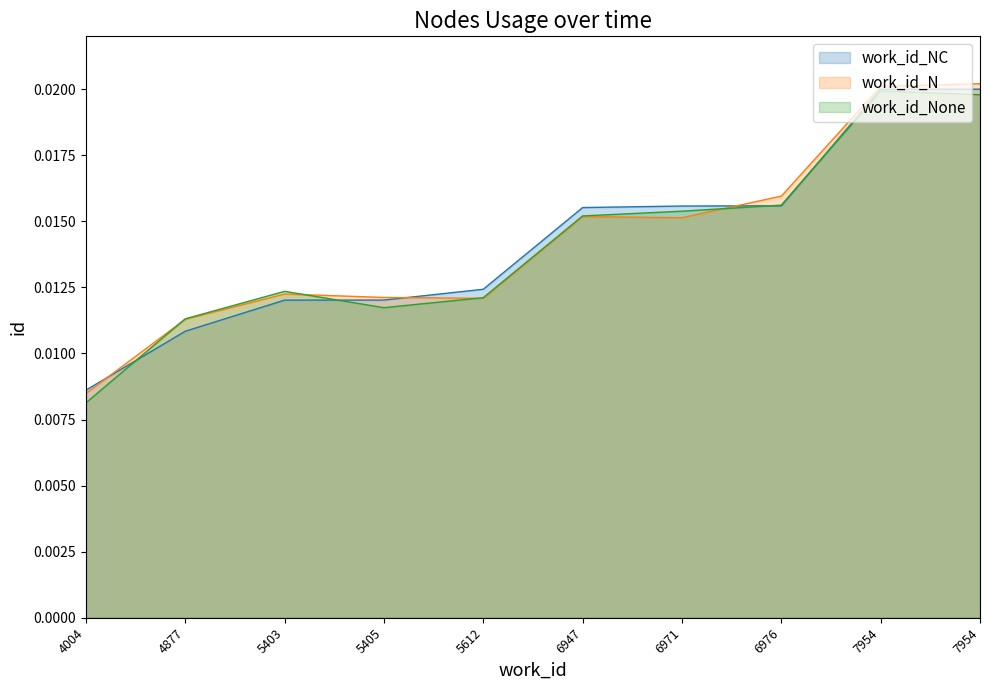

Does the chart have visible grid lines?

No